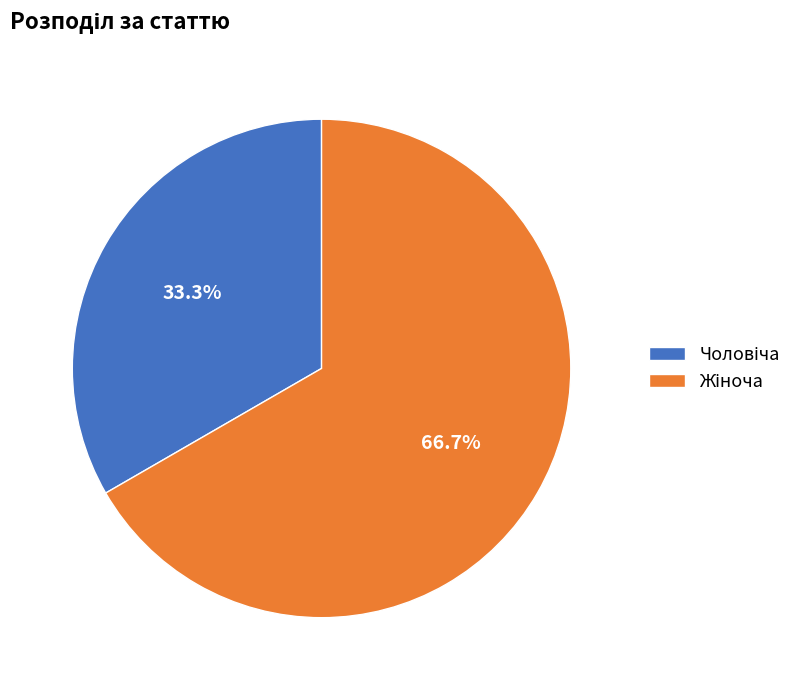

Is there a majority slice in this chart?

Yes